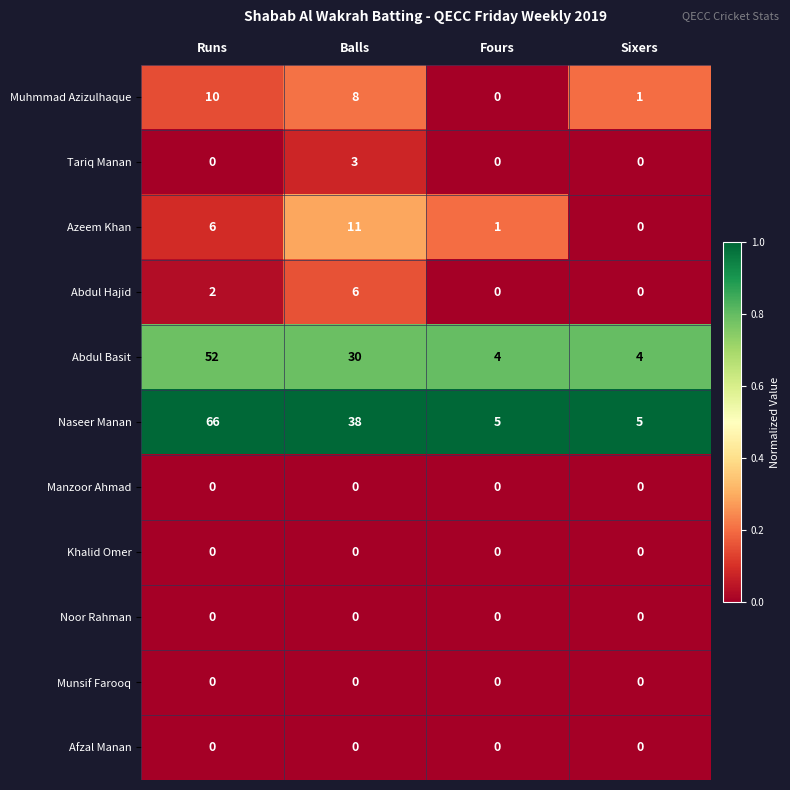

List the labels in order of Muhmmad Azizulhaque value, smallest first.

Fours, Sixers, Balls, Runs